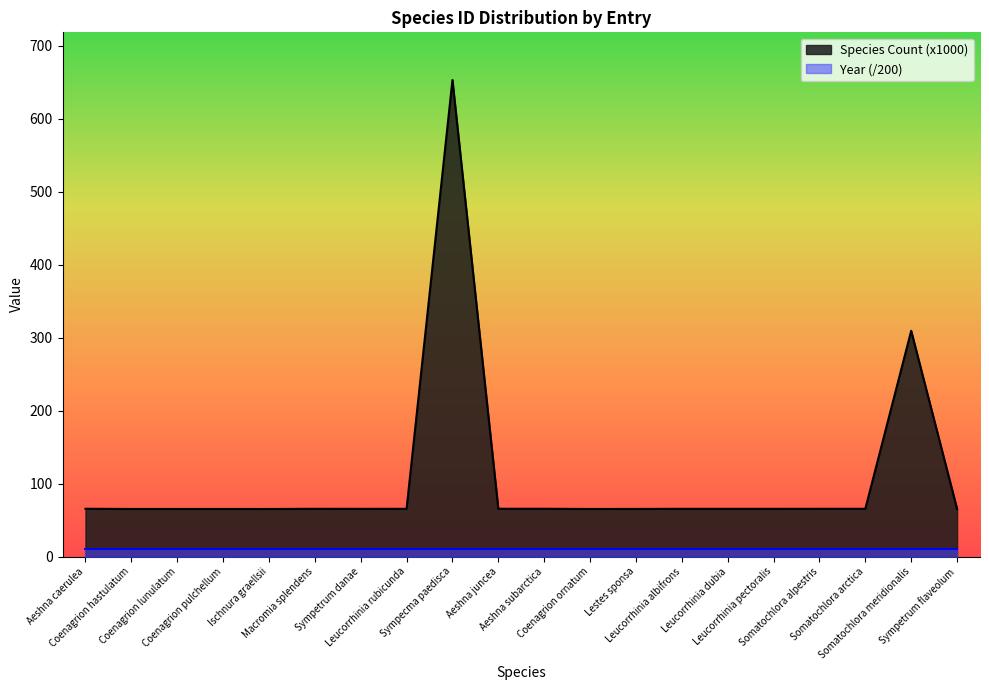

At which category does the chart reach its peak across all series?

Sympecma paedisca